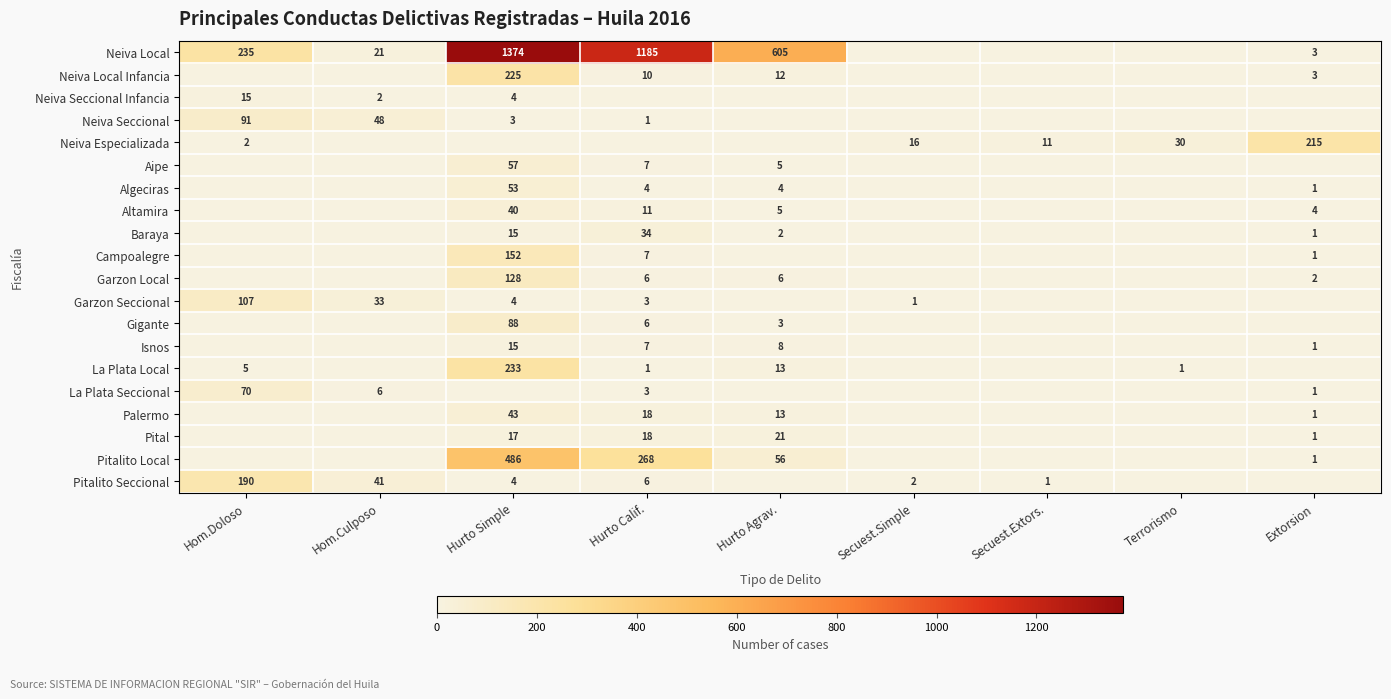

What is the total value across all series at Hom.Culposo?

151